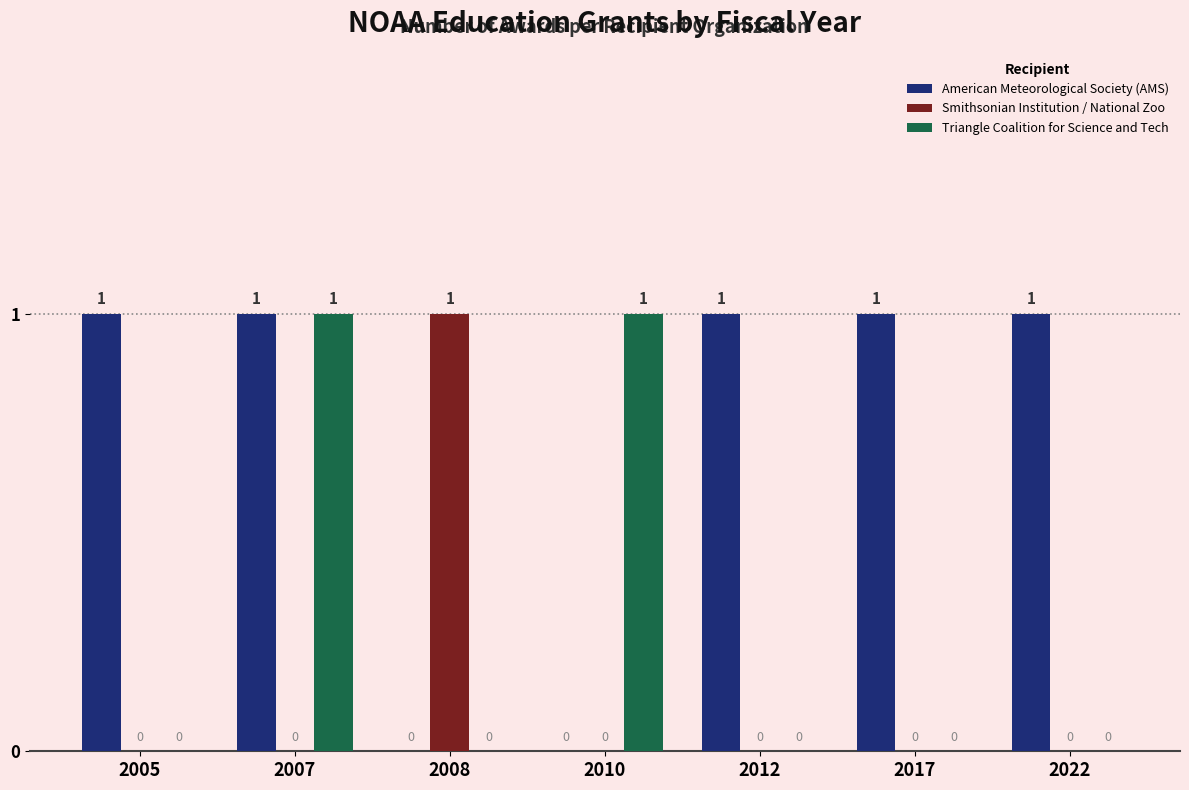

Are the bars horizontal?

No